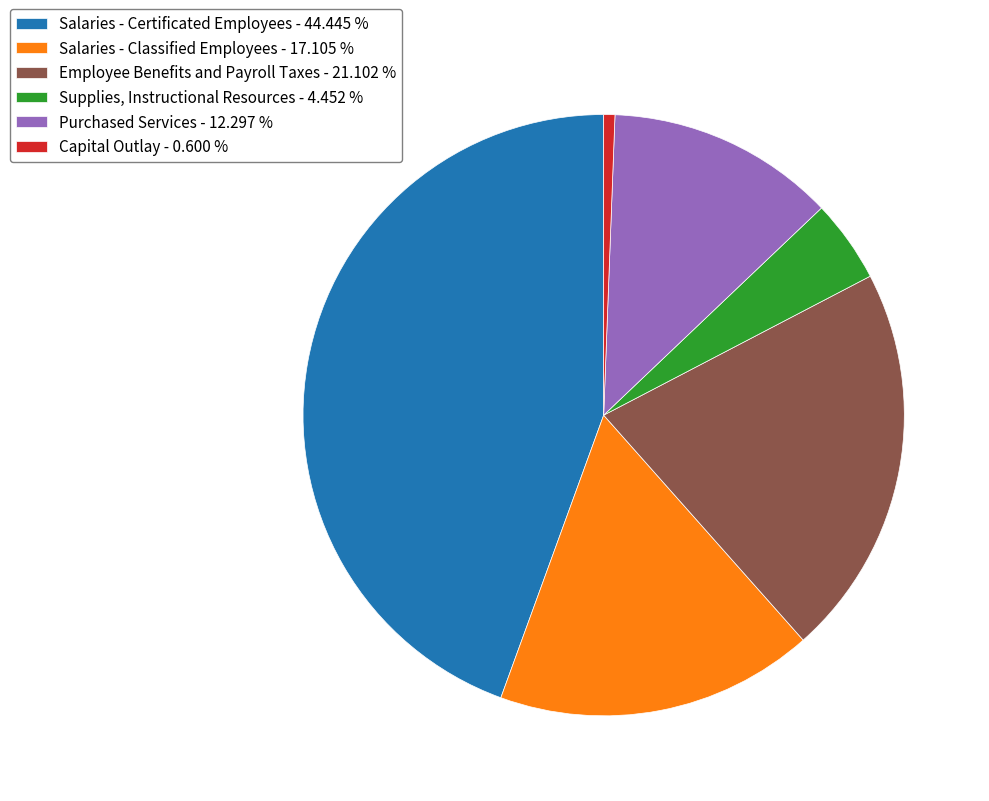

What is the ratio of the value at Employee Benefits and Payroll Taxes - 21.102 % to the value at Capital Outlay - 0.600 %?

35.2